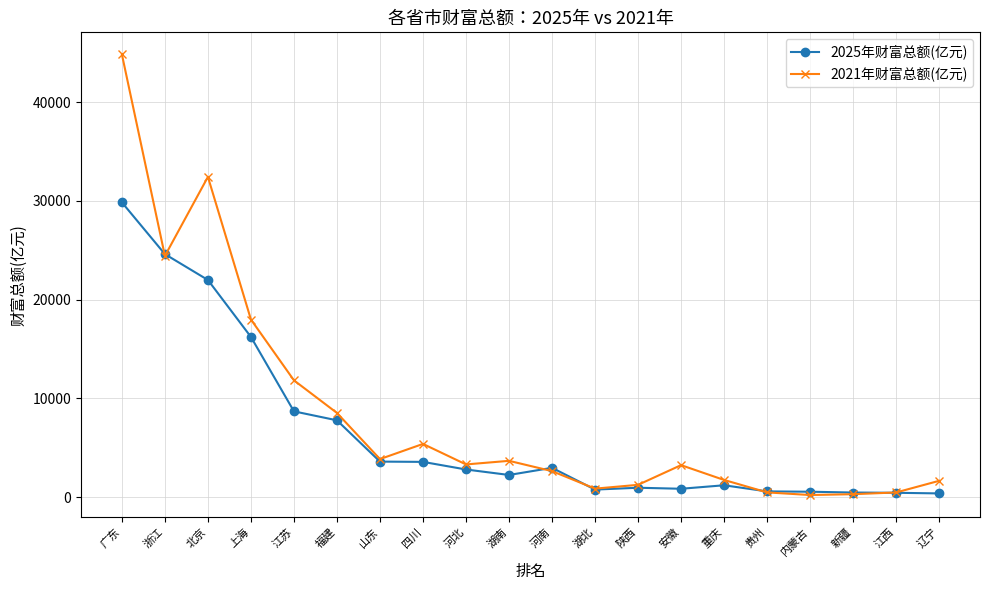

True or false: 2025年财富总额(亿元) has more than 1 points higher than both neighbors.

True